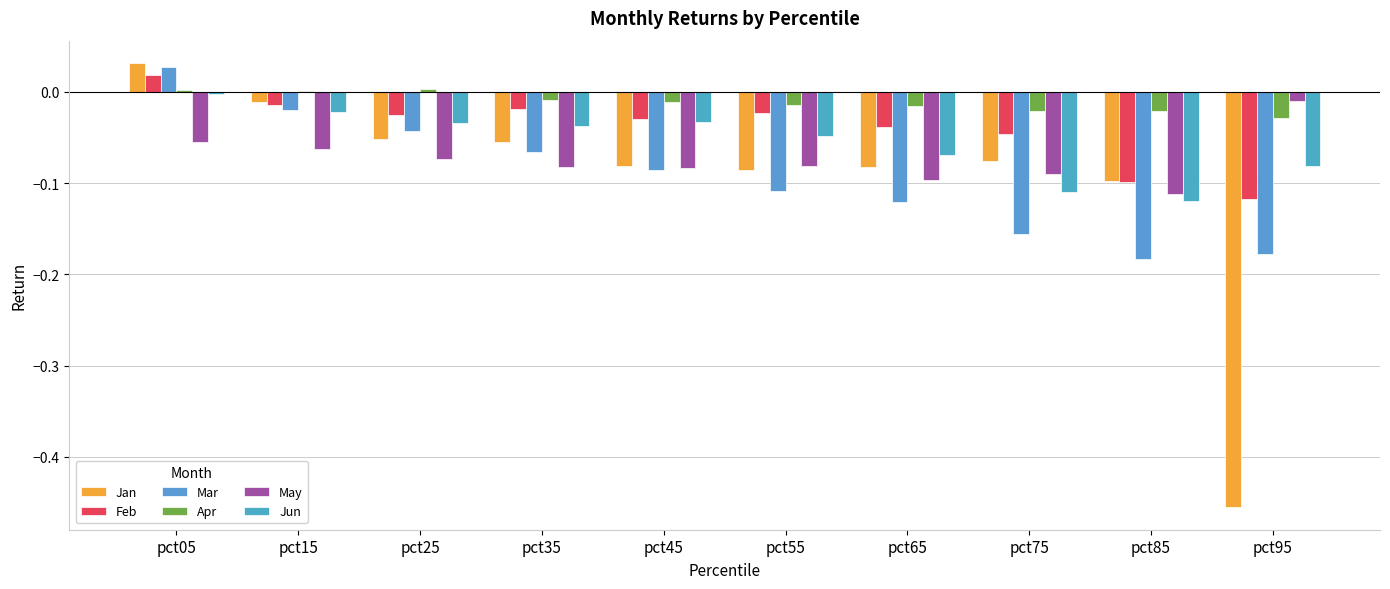

True or false: Feb has a value of -0.2 at pct95.

False